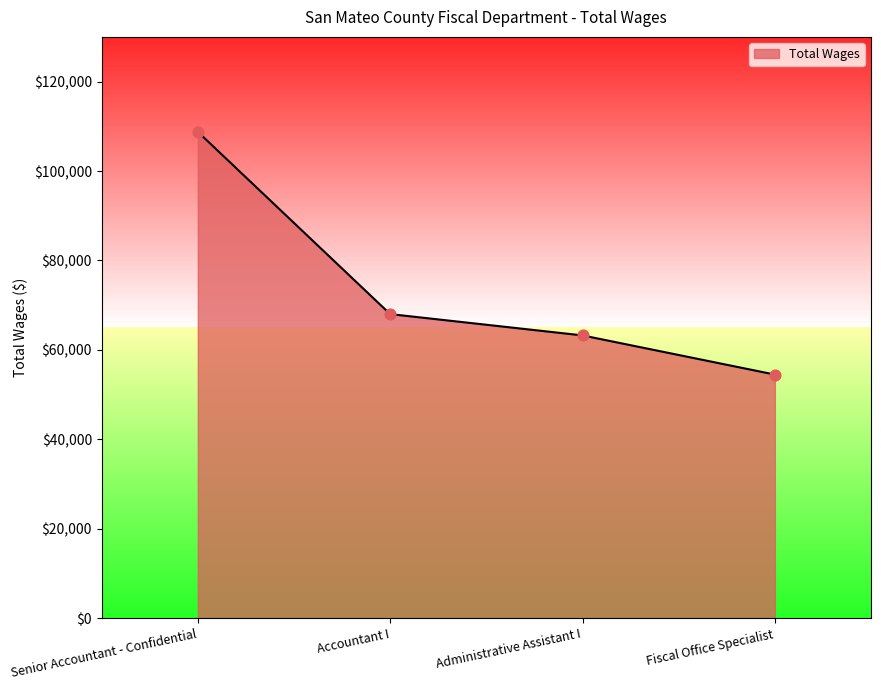

What is the change in value from Administrative Assistant I to Fiscal Office Specialist?

-8757